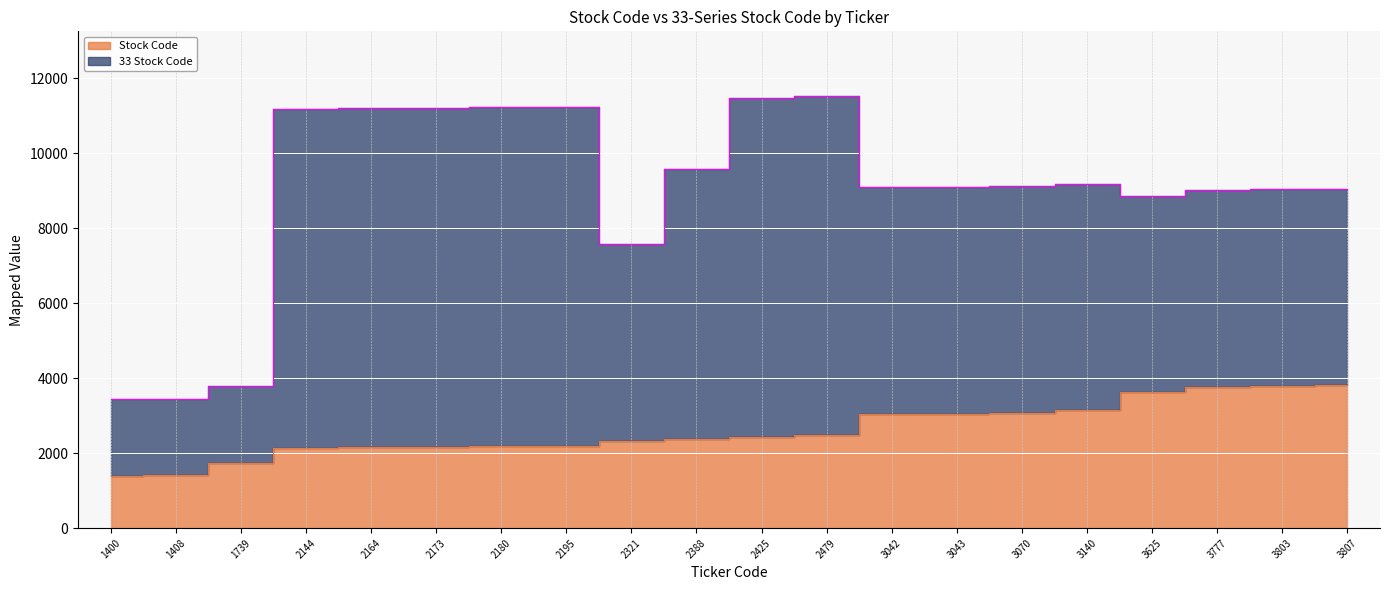

Reading left to right, what are all the values shown in this chart?

1400	1408	1739	2144	2164	2173	2180	2195	2321	2388	2425	2479	3042	3043	3070	3140	3625	3777	3803	3807